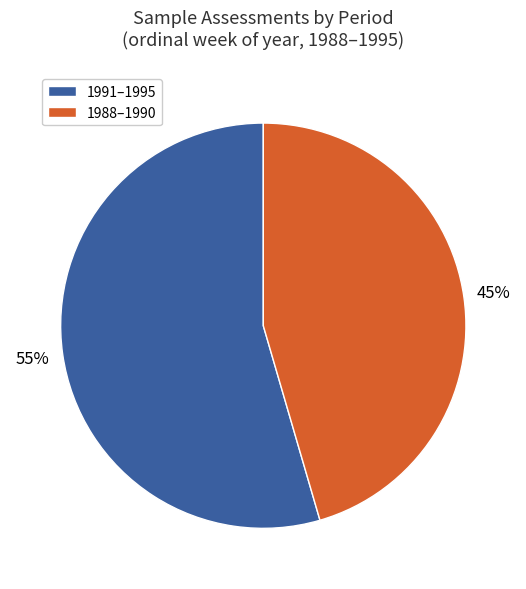

Is there a majority slice in this chart?

Yes